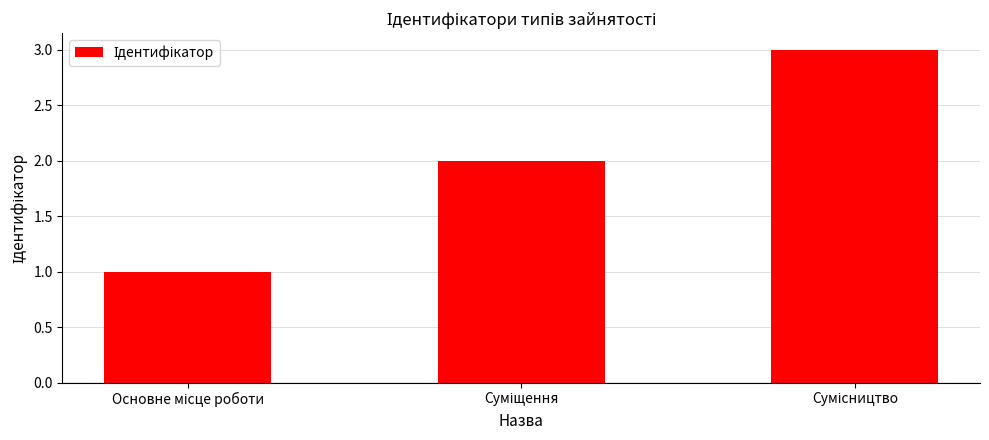

What is the greatest value displayed?

3